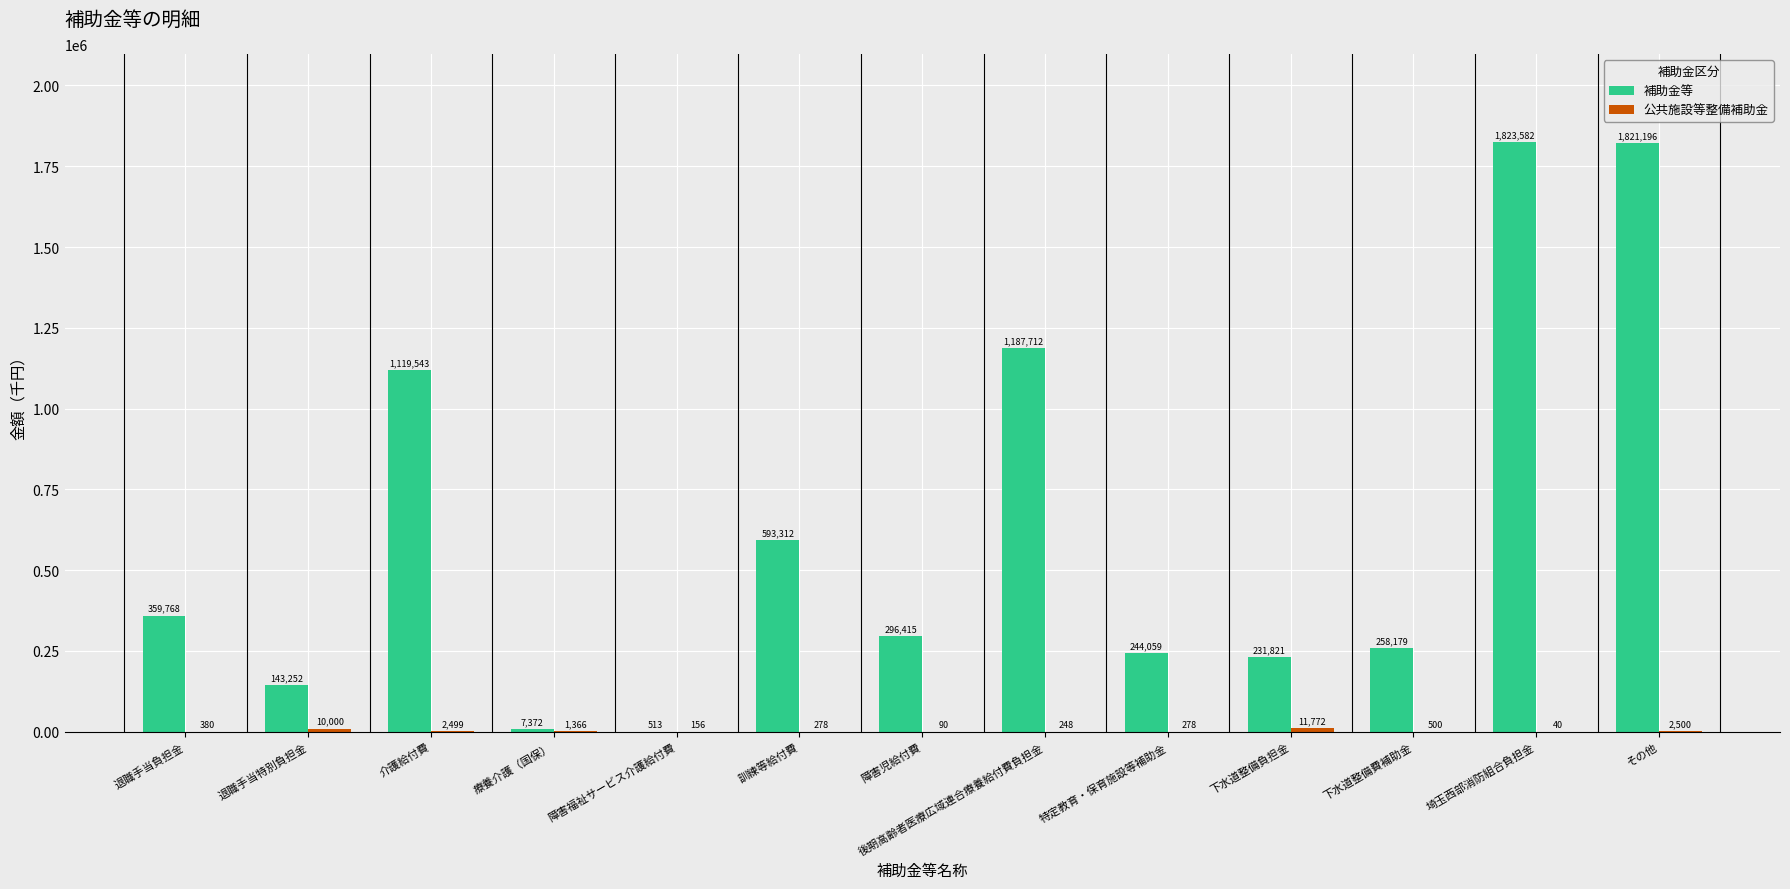

At which category does the chart reach its peak across all series?

埼玉西部消防組合負担金